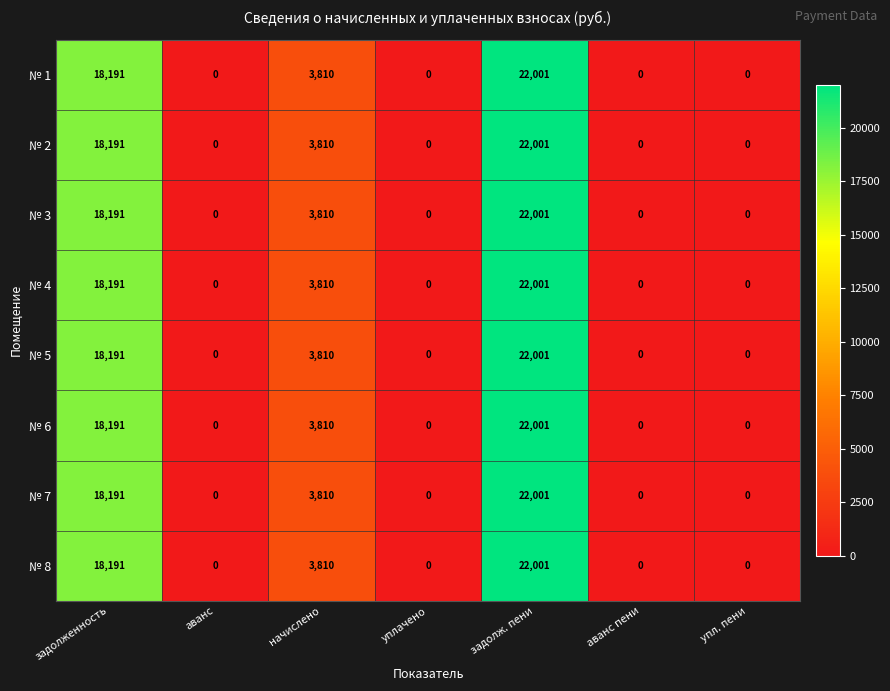

At which category is the sum across all series the highest?

задолж. пени